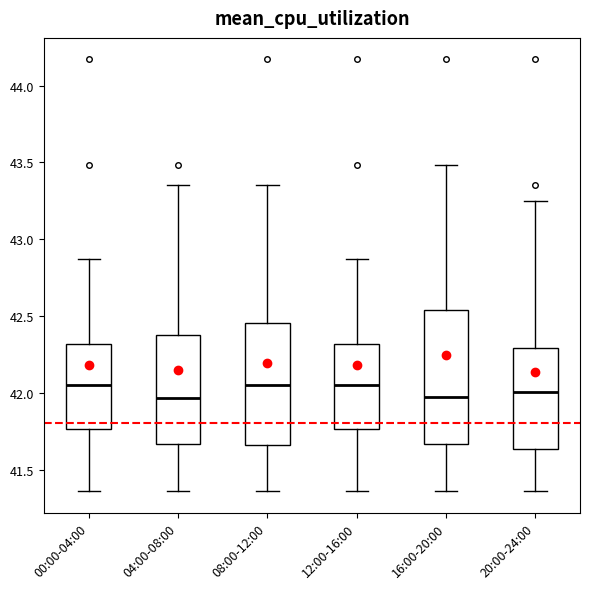

Comparing the boxes themselves (not the whiskers), which one is the tallest?

16:00-20:00